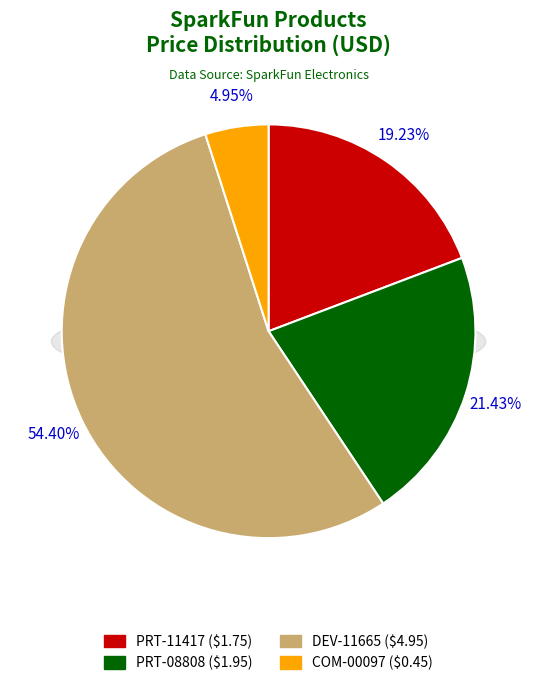

The Arduino Stackable Header Kit - R3 slice represents 10% of the pie. True or false?

False